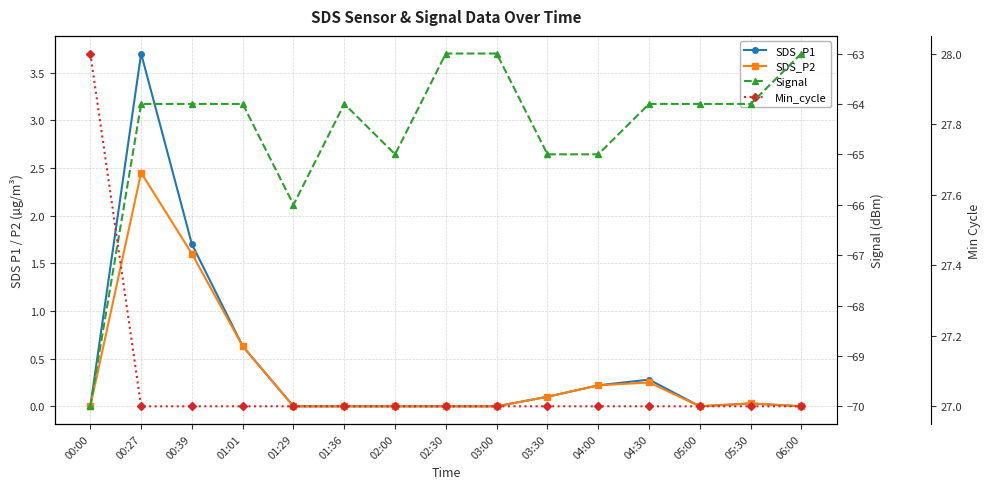

Reading left to right, extract all data points from this chart.

SDS_P1: 0.0	3.7	1.7	0.6	0.0	0.0	0.0	0.0	0.0	0.1	0.2	0.3	0.0	0.0	0.0
SDS_P2: 0.0	2.5	1.6	0.6	0.0	0.0	0.0	0.0	0.0	0.1	0.2	0.2	0.0	0.0	0.0
Signal: -70.0	-64.0	-64.0	-64.0	-66.0	-64.0	-65.0	-63.0	-63.0	-65.0	-65.0	-64.0	-64.0	-64.0	-63.0
Min_cycle: 28.0	27.0	27.0	27.0	27.0	27.0	27.0	27.0	27.0	27.0	27.0	27.0	27.0	27.0	27.0